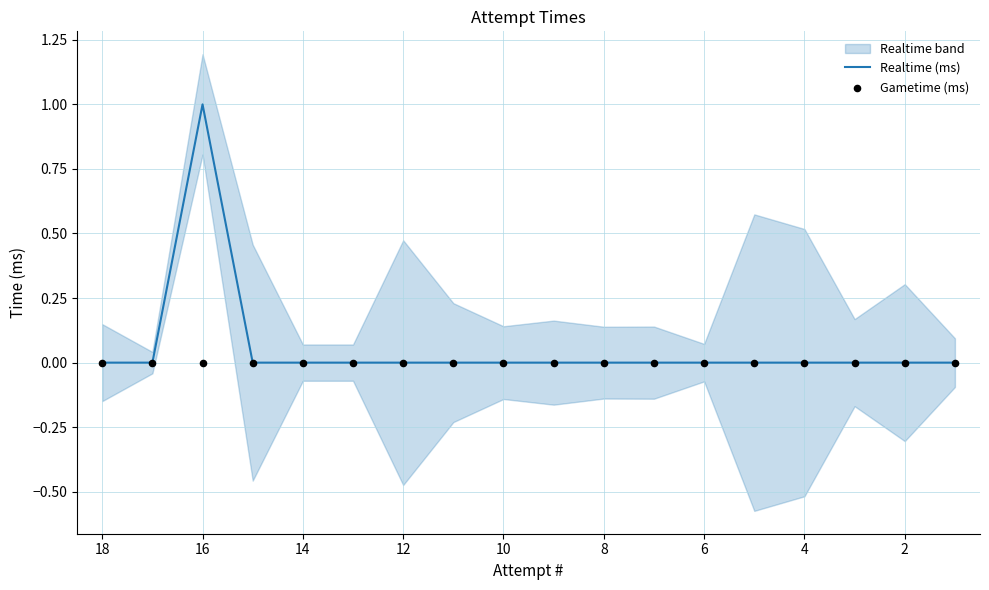

At how many categories does at least one series exceed 0?

1